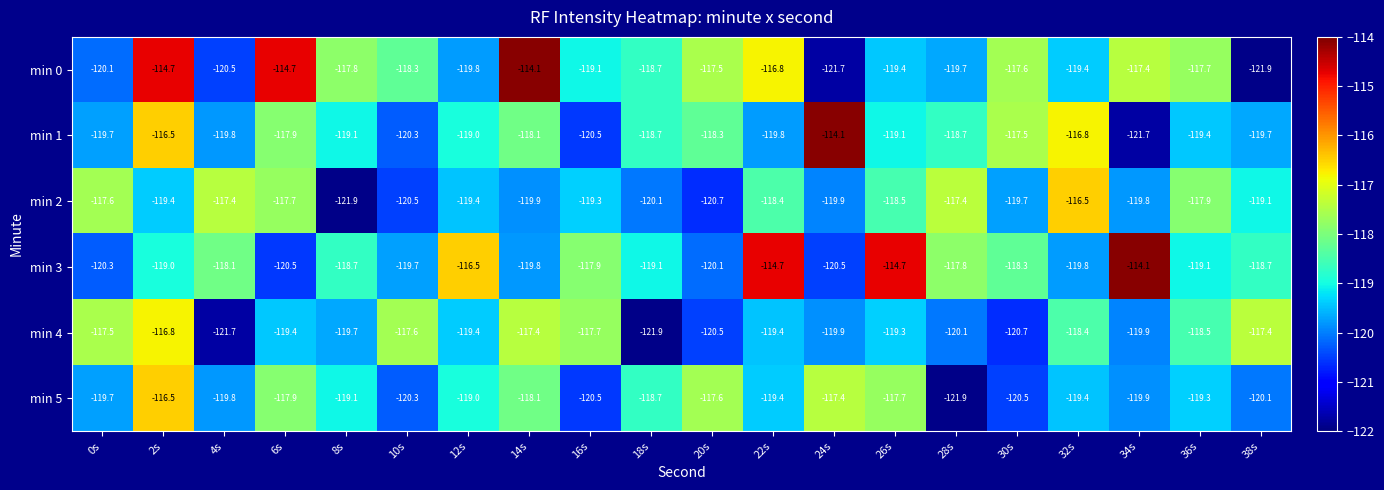

How many categories are shown in the chart?

20